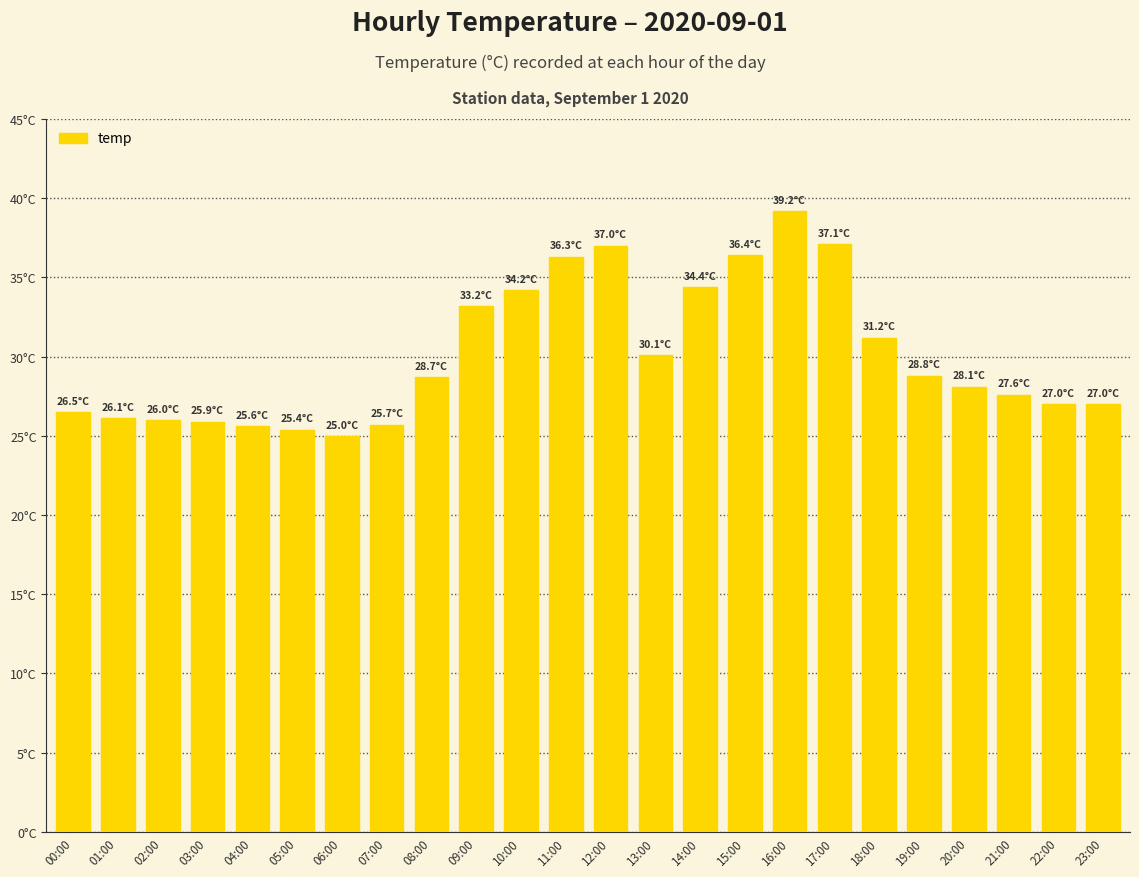

The value at 04:00 is 25.6. True or false?

True